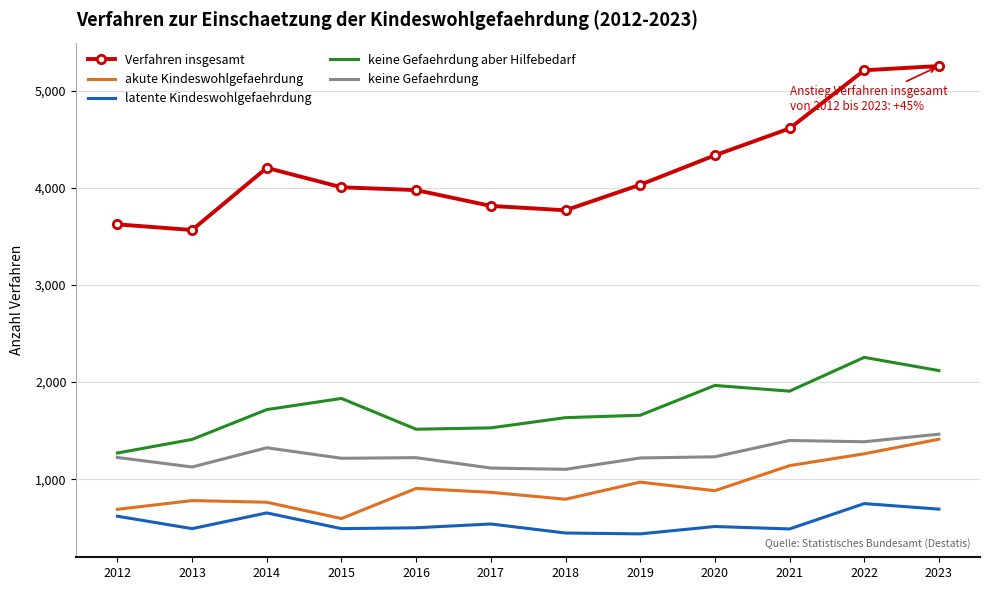

At 2021, list the series in order from largest to smallest.

Verfahren insgesamt, keine Gefaehrdung aber Hilfebedarf, keine Gefaehrdung, akute Kindeswohlgefaehrdung, latente Kindeswohlgefaehrdung